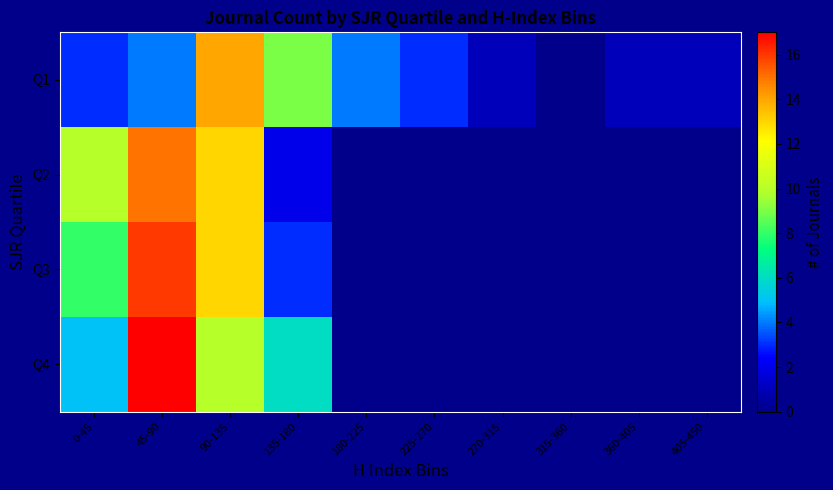

Reading left to right, what are all the values shown in this chart?

Q1: 0-45=3	45-90=4	90-135=14	135-180=9	180-225=4	225-270=3	270-315=1	315-360=0	360-405=1	405-450=1
Q2: 0-45=10	45-90=15	90-135=13	135-180=2	180-225=0	225-270=0	270-315=0	315-360=0	360-405=0	405-450=0
Q3: 0-45=8	45-90=16	90-135=13	135-180=3	180-225=0	225-270=0	270-315=0	315-360=0	360-405=0	405-450=0
Q4: 0-45=5	45-90=17	90-135=10	135-180=6	180-225=0	225-270=0	270-315=0	315-360=0	360-405=0	405-450=0